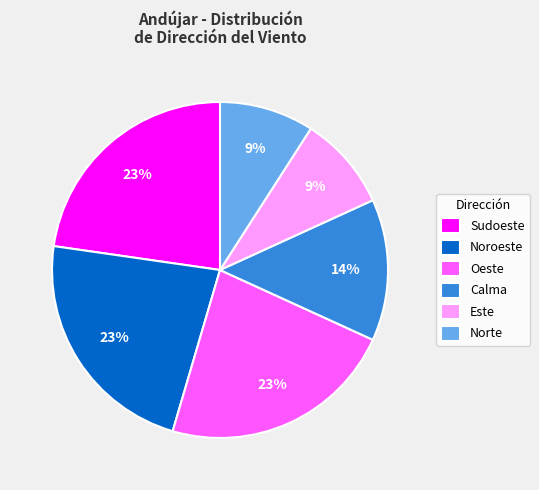

Is the sum of Noroeste and Sudoeste greater than half?

No